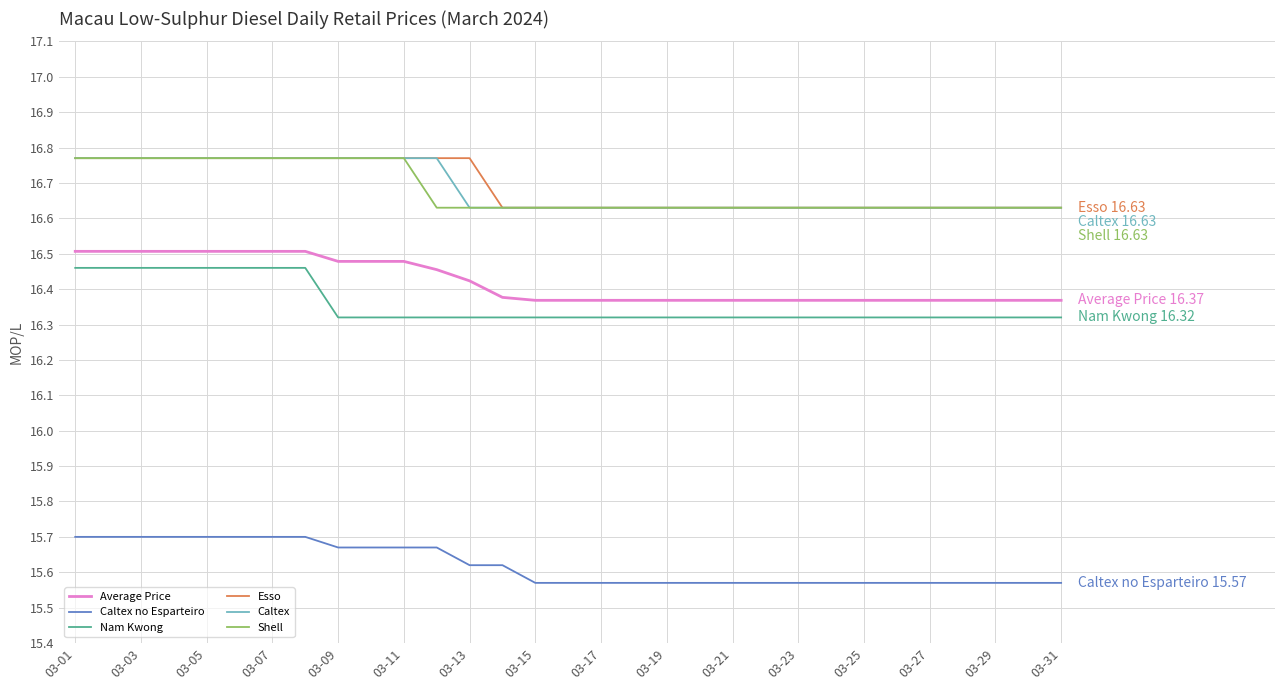

True or false: Shell and Average Price intersect in this chart.

False